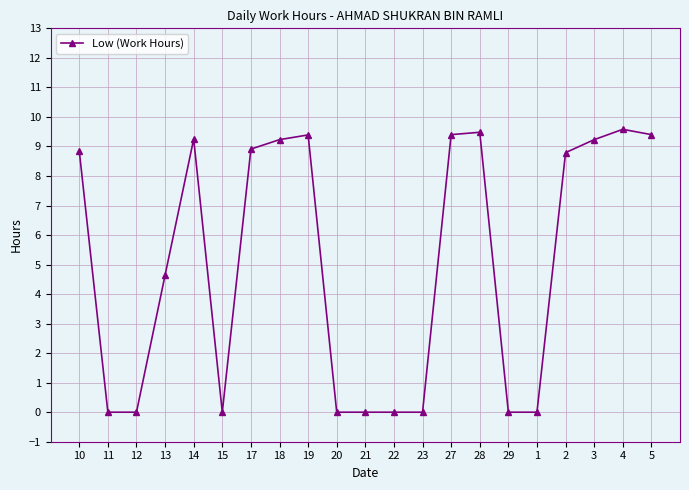

What position from the right is 19?

13